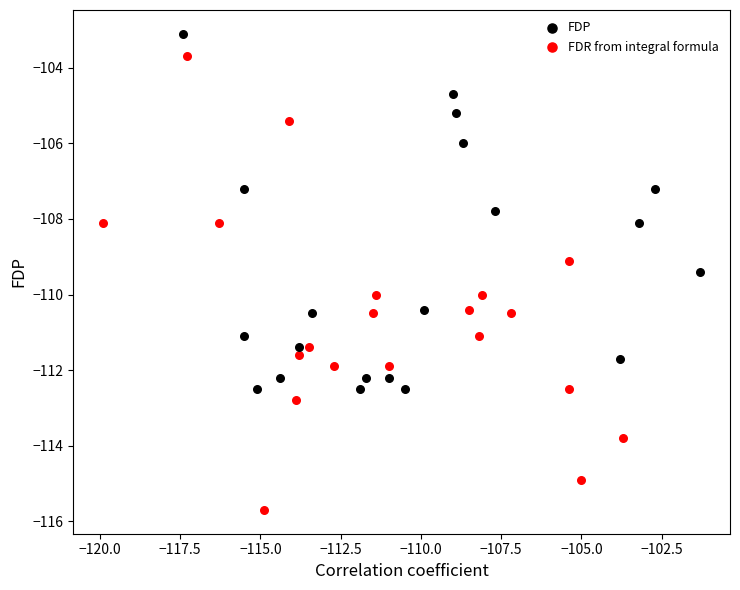

Which series contains the highest Y value?

FDP